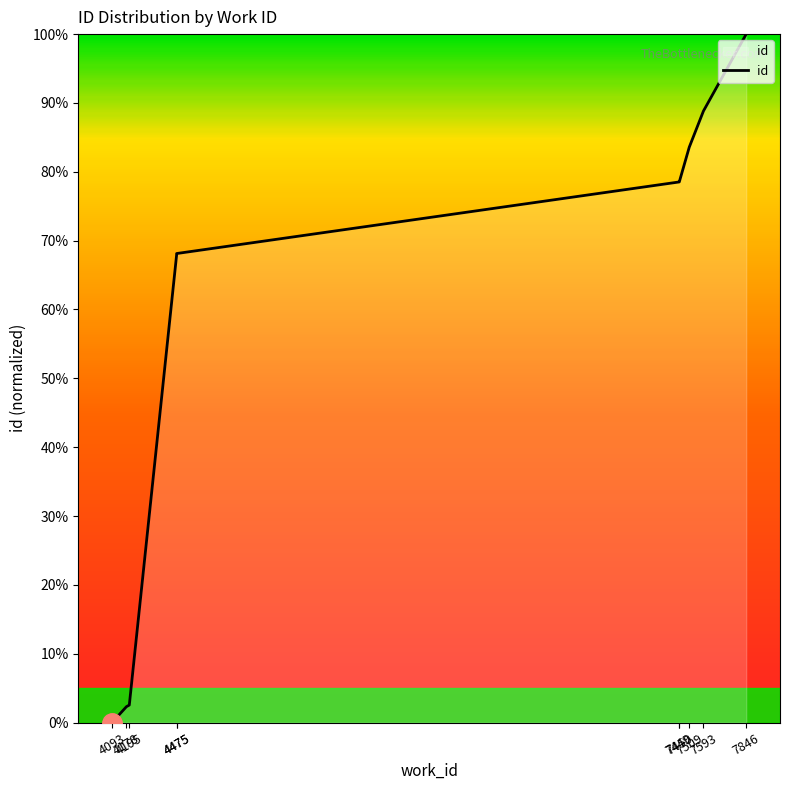

How many values are above zero?

9